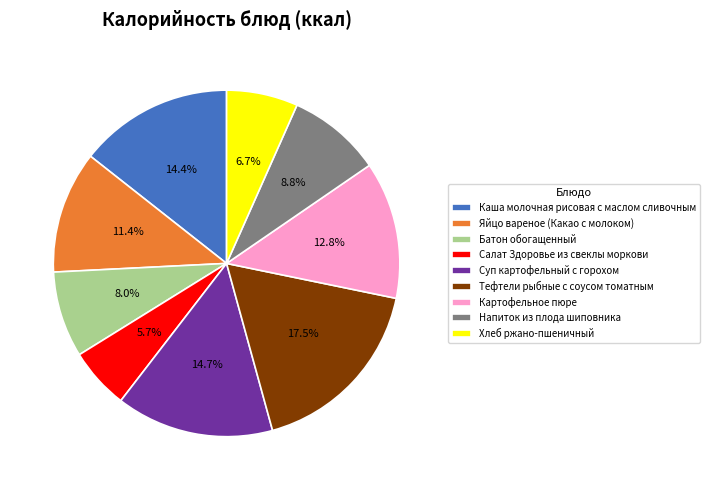

Is the sum of Каша молочная рисовая с маслом сливочным and Яйцо вареное (Какао с молоком) greater than half?

No